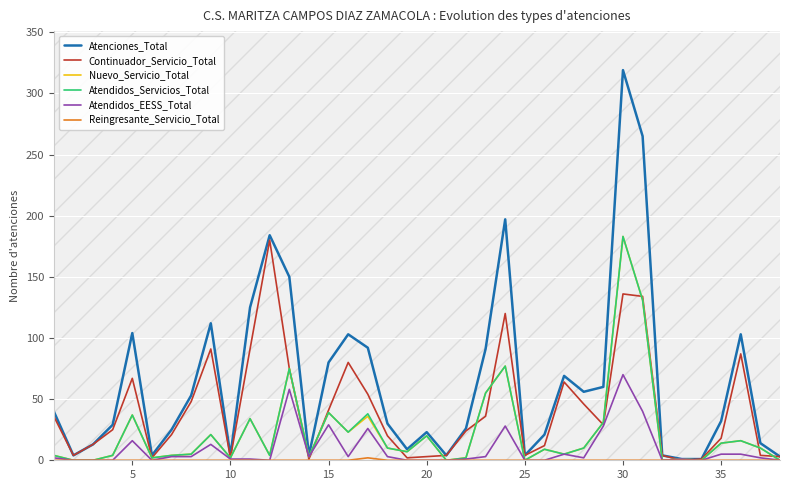

What is the greatest value displayed?

319